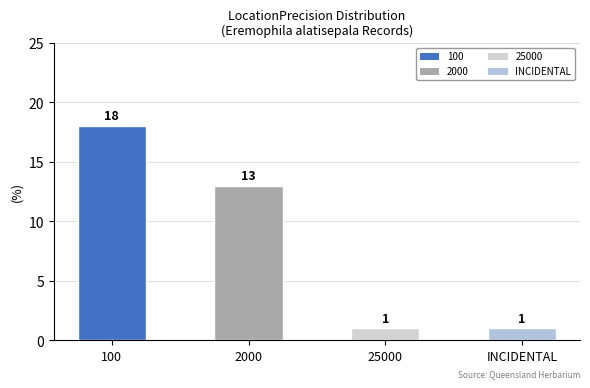

Between 100 and INCIDENTAL, which is larger?

100